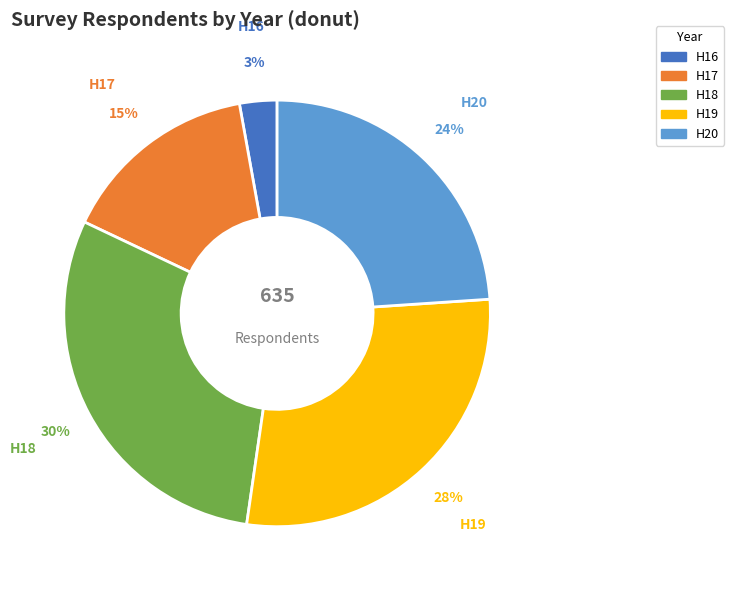

True or false: H16 accounts for 3% of the total.

True